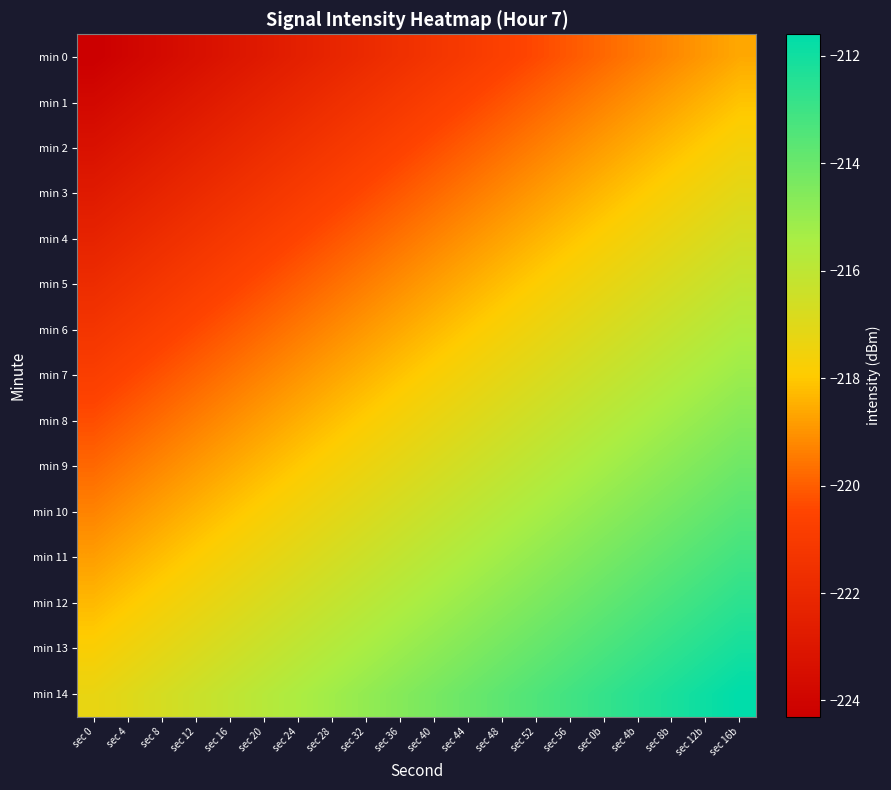

Reading right to left, extract all data points from this chart.

min 0: sec 16b=-218.6	sec 12b=-218.9	sec 8b=-219.2	sec 4b=-219.5	sec 0b=-219.8	sec 56=-220.1	sec 52=-220.4	sec 48=-220.7	sec 44=-221.0	sec 40=-221.3	sec 36=-221.6	sec 32=-221.9	sec 28=-222.2	sec 24=-222.5	sec 20=-222.8	sec 16=-223.1	sec 12=-223.4	sec 8=-223.7	sec 4=-224.0	sec 0=-224.3
min 1: sec 16b=-218.1	sec 12b=-218.4	sec 8b=-218.7	sec 4b=-219.0	sec 0b=-219.3	sec 56=-219.6	sec 52=-219.9	sec 48=-220.2	sec 44=-220.5	sec 40=-220.8	sec 36=-221.1	sec 32=-221.4	sec 28=-221.7	sec 24=-222.0	sec 20=-222.3	sec 16=-222.6	sec 12=-222.9	sec 8=-223.2	sec 4=-223.5	sec 0=-223.8
min 2: sec 16b=-217.6	sec 12b=-217.9	sec 8b=-218.2	sec 4b=-218.5	sec 0b=-218.8	sec 56=-219.1	sec 52=-219.4	sec 48=-219.7	sec 44=-220.0	sec 40=-220.3	sec 36=-220.6	sec 32=-220.9	sec 28=-221.2	sec 24=-221.5	sec 20=-221.8	sec 16=-222.1	sec 12=-222.4	sec 8=-222.7	sec 4=-223.0	sec 0=-223.3
min 3: sec 16b=-217.1	sec 12b=-217.4	sec 8b=-217.7	sec 4b=-218.0	sec 0b=-218.3	sec 56=-218.6	sec 52=-218.9	sec 48=-219.2	sec 44=-219.5	sec 40=-219.8	sec 36=-220.1	sec 32=-220.4	sec 28=-220.7	sec 24=-221.0	sec 20=-221.3	sec 16=-221.6	sec 12=-221.9	sec 8=-222.2	sec 4=-222.5	sec 0=-222.8
min 4: sec 16b=-216.6	sec 12b=-216.9	sec 8b=-217.2	sec 4b=-217.5	sec 0b=-217.8	sec 56=-218.1	sec 52=-218.4	sec 48=-218.7	sec 44=-219.0	sec 40=-219.3	sec 36=-219.6	sec 32=-219.9	sec 28=-220.2	sec 24=-220.5	sec 20=-220.8	sec 16=-221.1	sec 12=-221.4	sec 8=-221.7	sec 4=-222.0	sec 0=-222.3
min 5: sec 16b=-216.1	sec 12b=-216.4	sec 8b=-216.7	sec 4b=-217.0	sec 0b=-217.3	sec 56=-217.6	sec 52=-217.9	sec 48=-218.2	sec 44=-218.5	sec 40=-218.8	sec 36=-219.1	sec 32=-219.4	sec 28=-219.7	sec 24=-220.0	sec 20=-220.3	sec 16=-220.6	sec 12=-220.9	sec 8=-221.2	sec 4=-221.5	sec 0=-221.8
min 6: sec 16b=-215.6	sec 12b=-215.9	sec 8b=-216.2	sec 4b=-216.5	sec 0b=-216.8	sec 56=-217.1	sec 52=-217.4	sec 48=-217.7	sec 44=-218.0	sec 40=-218.3	sec 36=-218.6	sec 32=-218.9	sec 28=-219.2	sec 24=-219.5	sec 20=-219.8	sec 16=-220.1	sec 12=-220.4	sec 8=-220.7	sec 4=-221.0	sec 0=-221.3
min 7: sec 16b=-215.1	sec 12b=-215.4	sec 8b=-215.7	sec 4b=-216.0	sec 0b=-216.3	sec 56=-216.6	sec 52=-216.9	sec 48=-217.2	sec 44=-217.5	sec 40=-217.8	sec 36=-218.1	sec 32=-218.4	sec 28=-218.7	sec 24=-219.0	sec 20=-219.3	sec 16=-219.6	sec 12=-219.9	sec 8=-220.2	sec 4=-220.5	sec 0=-220.8
min 8: sec 16b=-214.6	sec 12b=-214.9	sec 8b=-215.2	sec 4b=-215.5	sec 0b=-215.8	sec 56=-216.1	sec 52=-216.4	sec 48=-216.7	sec 44=-217.0	sec 40=-217.3	sec 36=-217.6	sec 32=-217.9	sec 28=-218.2	sec 24=-218.5	sec 20=-218.8	sec 16=-219.1	sec 12=-219.4	sec 8=-219.7	sec 4=-220.0	sec 0=-220.3
min 9: sec 16b=-214.1	sec 12b=-214.4	sec 8b=-214.7	sec 4b=-215.0	sec 0b=-215.3	sec 56=-215.6	sec 52=-215.9	sec 48=-216.2	sec 44=-216.5	sec 40=-216.8	sec 36=-217.1	sec 32=-217.4	sec 28=-217.7	sec 24=-218.0	sec 20=-218.3	sec 16=-218.6	sec 12=-218.9	sec 8=-219.2	sec 4=-219.5	sec 0=-219.8
min 10: sec 16b=-213.6	sec 12b=-213.9	sec 8b=-214.2	sec 4b=-214.5	sec 0b=-214.8	sec 56=-215.1	sec 52=-215.4	sec 48=-215.7	sec 44=-216.0	sec 40=-216.3	sec 36=-216.6	sec 32=-216.9	sec 28=-217.2	sec 24=-217.5	sec 20=-217.8	sec 16=-218.1	sec 12=-218.4	sec 8=-218.7	sec 4=-219.0	sec 0=-219.3
min 11: sec 16b=-213.1	sec 12b=-213.4	sec 8b=-213.7	sec 4b=-214.0	sec 0b=-214.3	sec 56=-214.6	sec 52=-214.9	sec 48=-215.2	sec 44=-215.5	sec 40=-215.8	sec 36=-216.1	sec 32=-216.4	sec 28=-216.7	sec 24=-217.0	sec 20=-217.3	sec 16=-217.6	sec 12=-217.9	sec 8=-218.2	sec 4=-218.5	sec 0=-218.8
min 12: sec 16b=-212.6	sec 12b=-212.9	sec 8b=-213.2	sec 4b=-213.5	sec 0b=-213.8	sec 56=-214.1	sec 52=-214.4	sec 48=-214.7	sec 44=-215.0	sec 40=-215.3	sec 36=-215.6	sec 32=-215.9	sec 28=-216.2	sec 24=-216.5	sec 20=-216.8	sec 16=-217.1	sec 12=-217.4	sec 8=-217.7	sec 4=-218.0	sec 0=-218.3
min 13: sec 16b=-212.1	sec 12b=-212.4	sec 8b=-212.7	sec 4b=-213.0	sec 0b=-213.3	sec 56=-213.6	sec 52=-213.9	sec 48=-214.2	sec 44=-214.5	sec 40=-214.8	sec 36=-215.1	sec 32=-215.4	sec 28=-215.7	sec 24=-216.0	sec 20=-216.3	sec 16=-216.6	sec 12=-216.9	sec 8=-217.2	sec 4=-217.5	sec 0=-217.8
min 14: sec 16b=-211.6	sec 12b=-211.9	sec 8b=-212.2	sec 4b=-212.5	sec 0b=-212.8	sec 56=-213.1	sec 52=-213.4	sec 48=-213.7	sec 44=-214.0	sec 40=-214.3	sec 36=-214.6	sec 32=-214.9	sec 28=-215.2	sec 24=-215.5	sec 20=-215.8	sec 16=-216.1	sec 12=-216.4	sec 8=-216.7	sec 4=-217.0	sec 0=-217.3